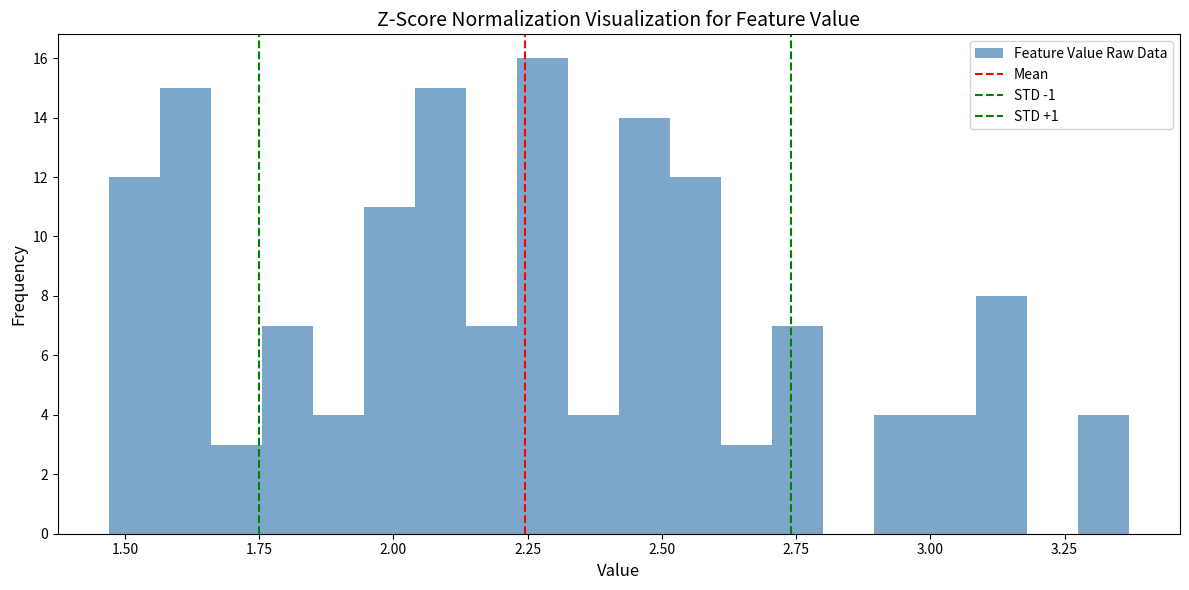

Around what value on the x-axis is the tallest bar? Give the approximate position of its centre, as read against the axis.

2.30